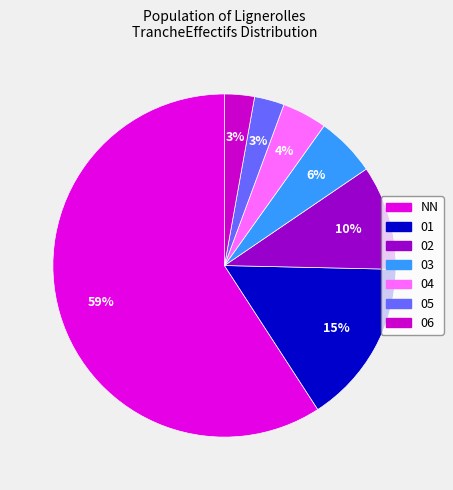

What percentage is NOT represented by 01?

84.5%